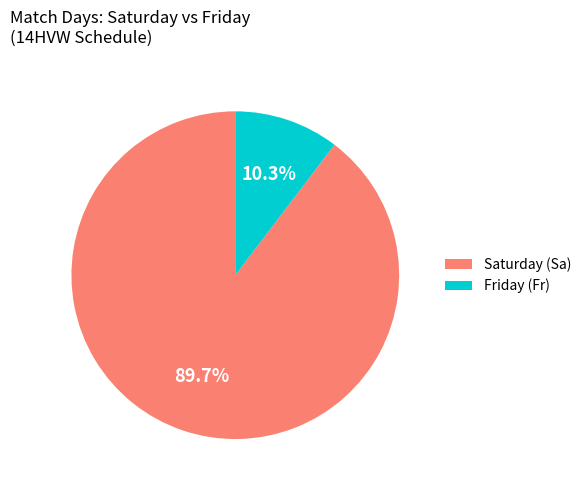

Combined, do Saturday (Sa) and Friday (Fr) account for over 50%?

Yes